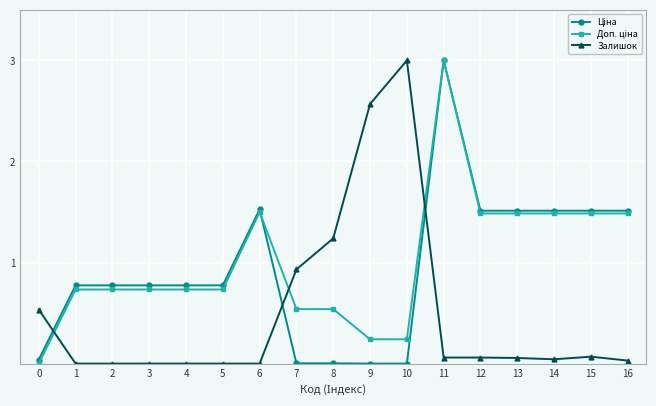

How many data points does each series have?

17